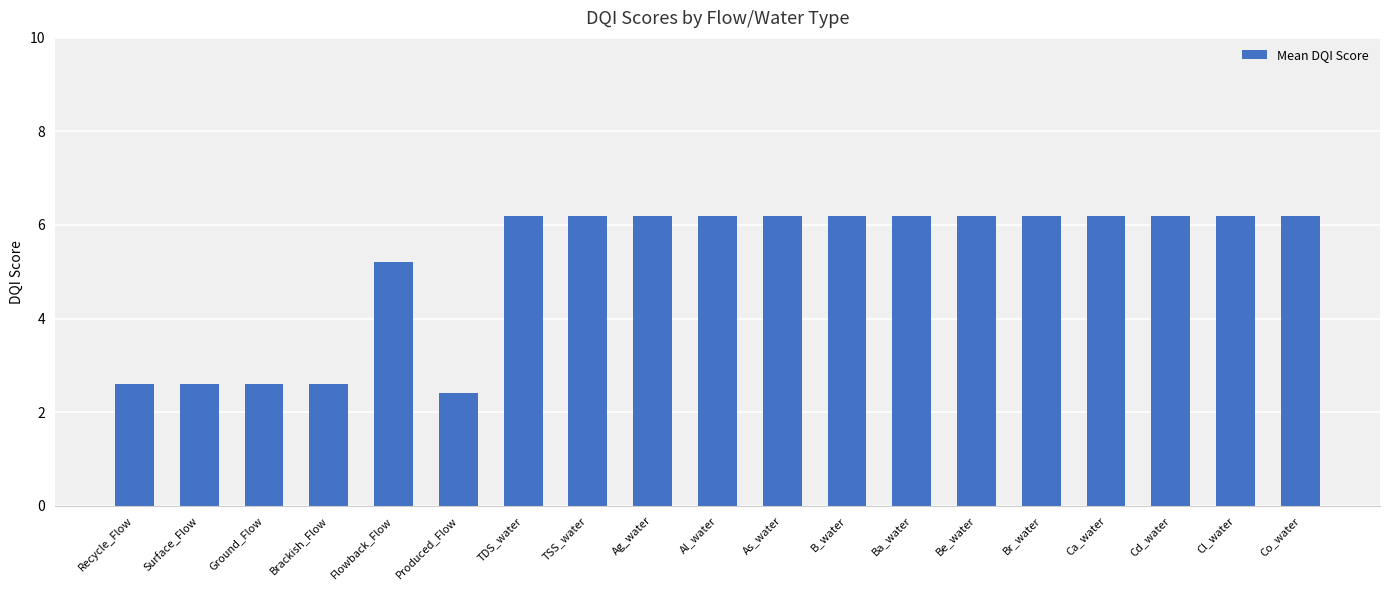

Approximately how many times larger is the value at TSS_water compared to Ag_water?

1.0